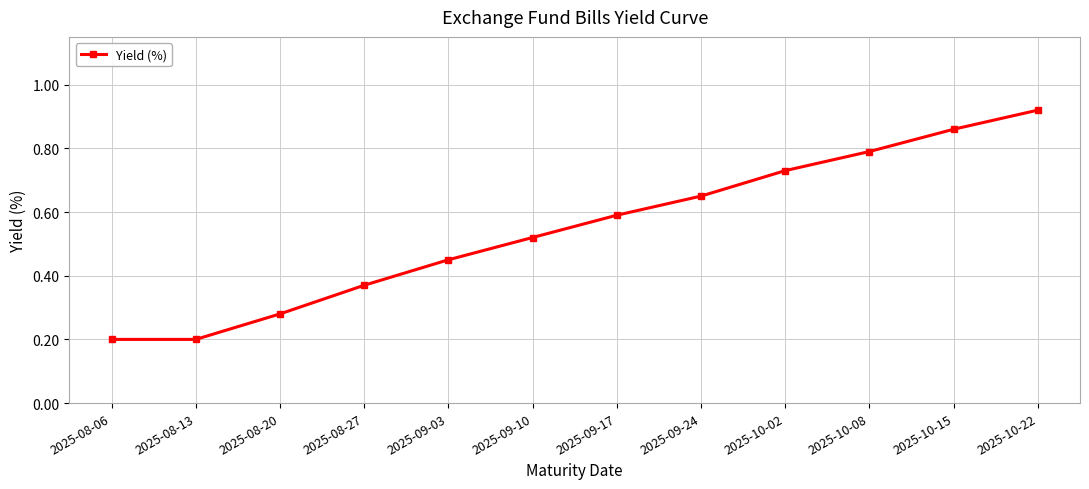

What is the value of the 1st point from the left?

0.2